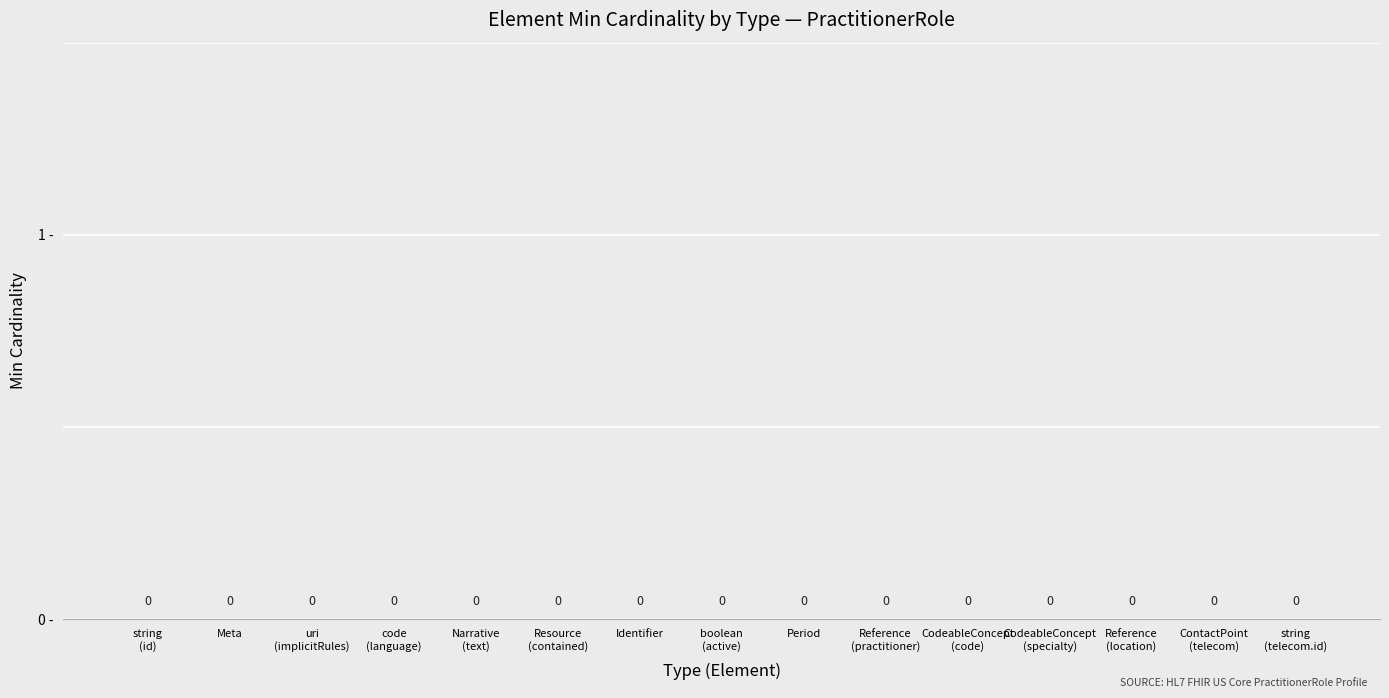

What is the label of the 13th bar from the left?

Reference